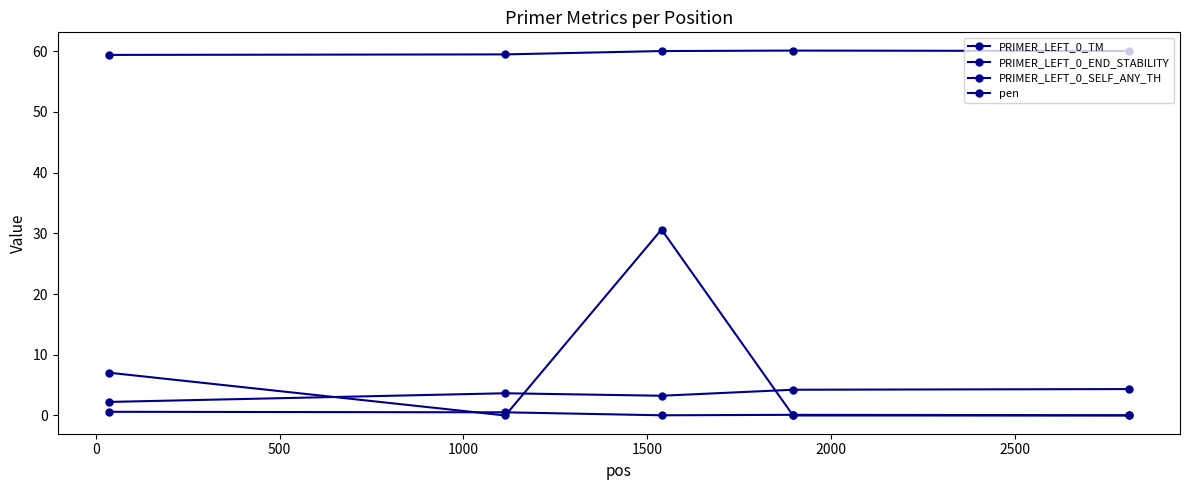

True or false: pen and PRIMER_LEFT_0_TM intersect in this chart.

False